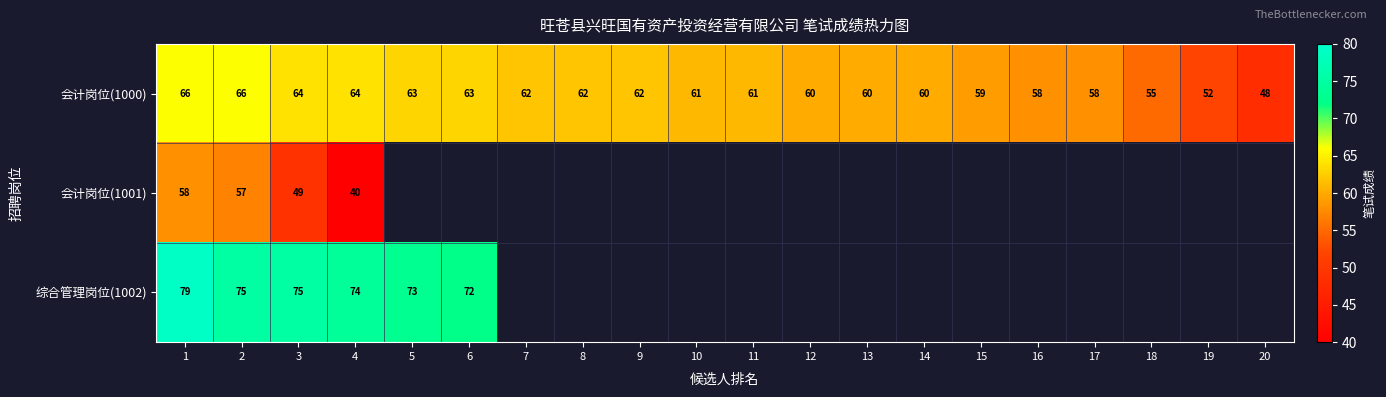

How many data points does each series have?

20